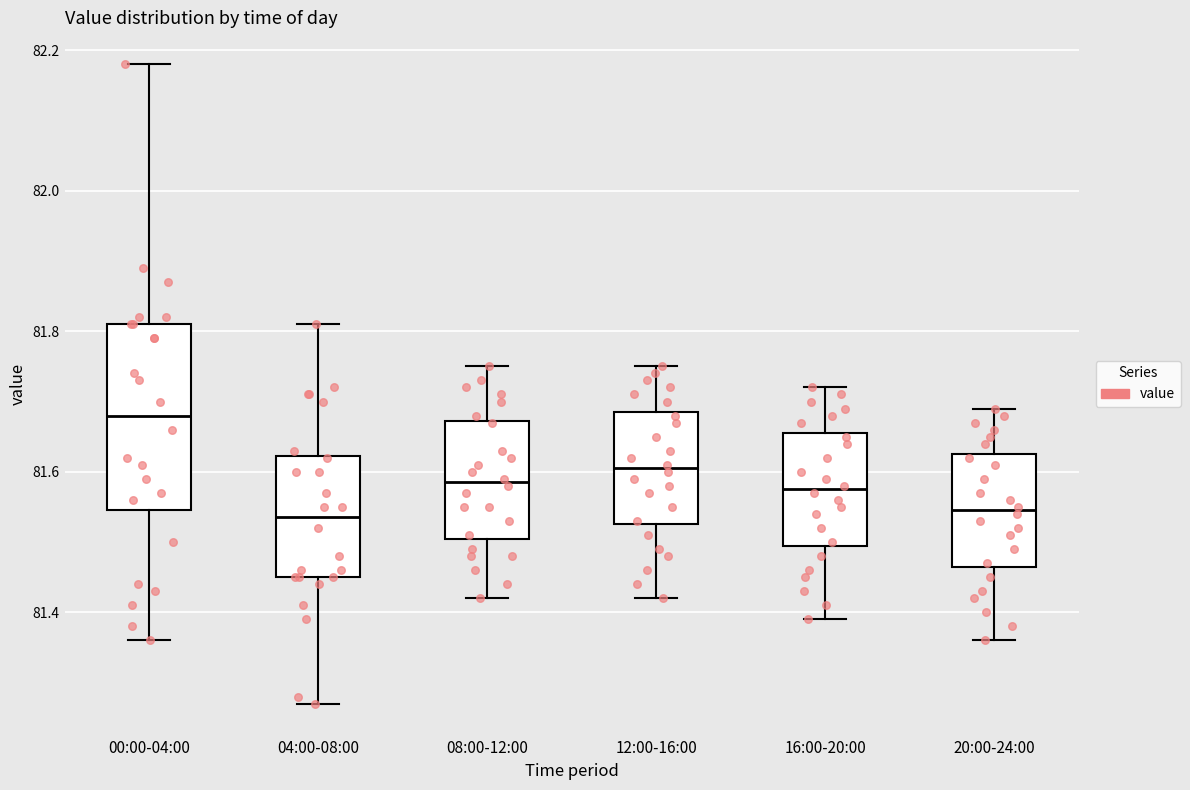

Where does the median line of the box for 12:00-16:00 sit on the y-axis? The values are not printed on the chart, so give them approximately, as read against the axis.

81.60